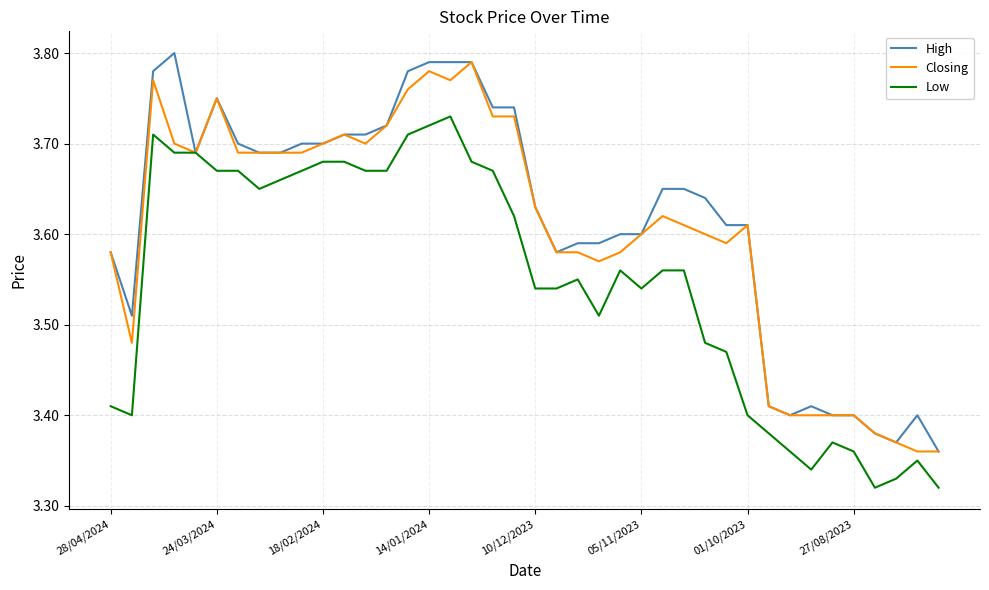

True or false: Closing and Low intersect in this chart.

False